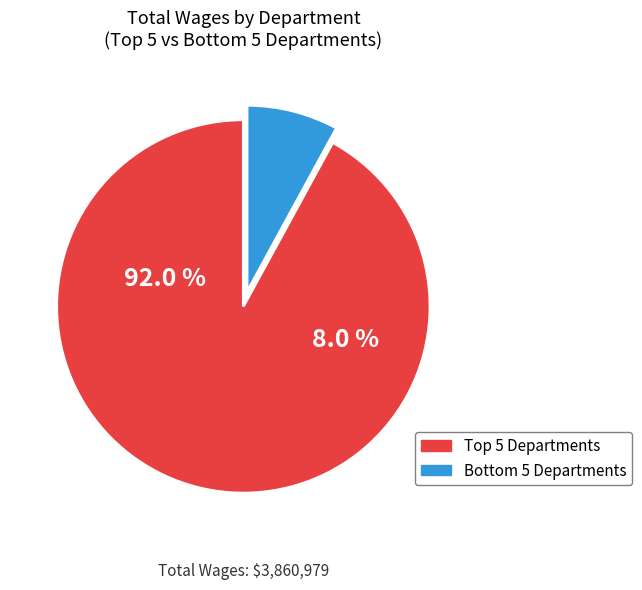

Is it true that Planning Commission is 0% of the pie?

True